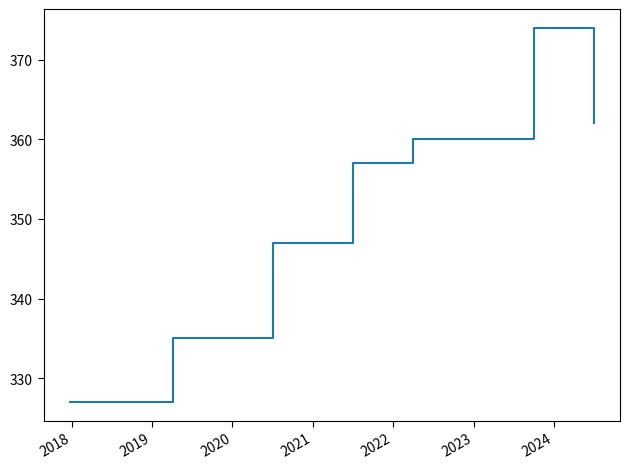

Does the chart display data point markers on the line(s)?

No